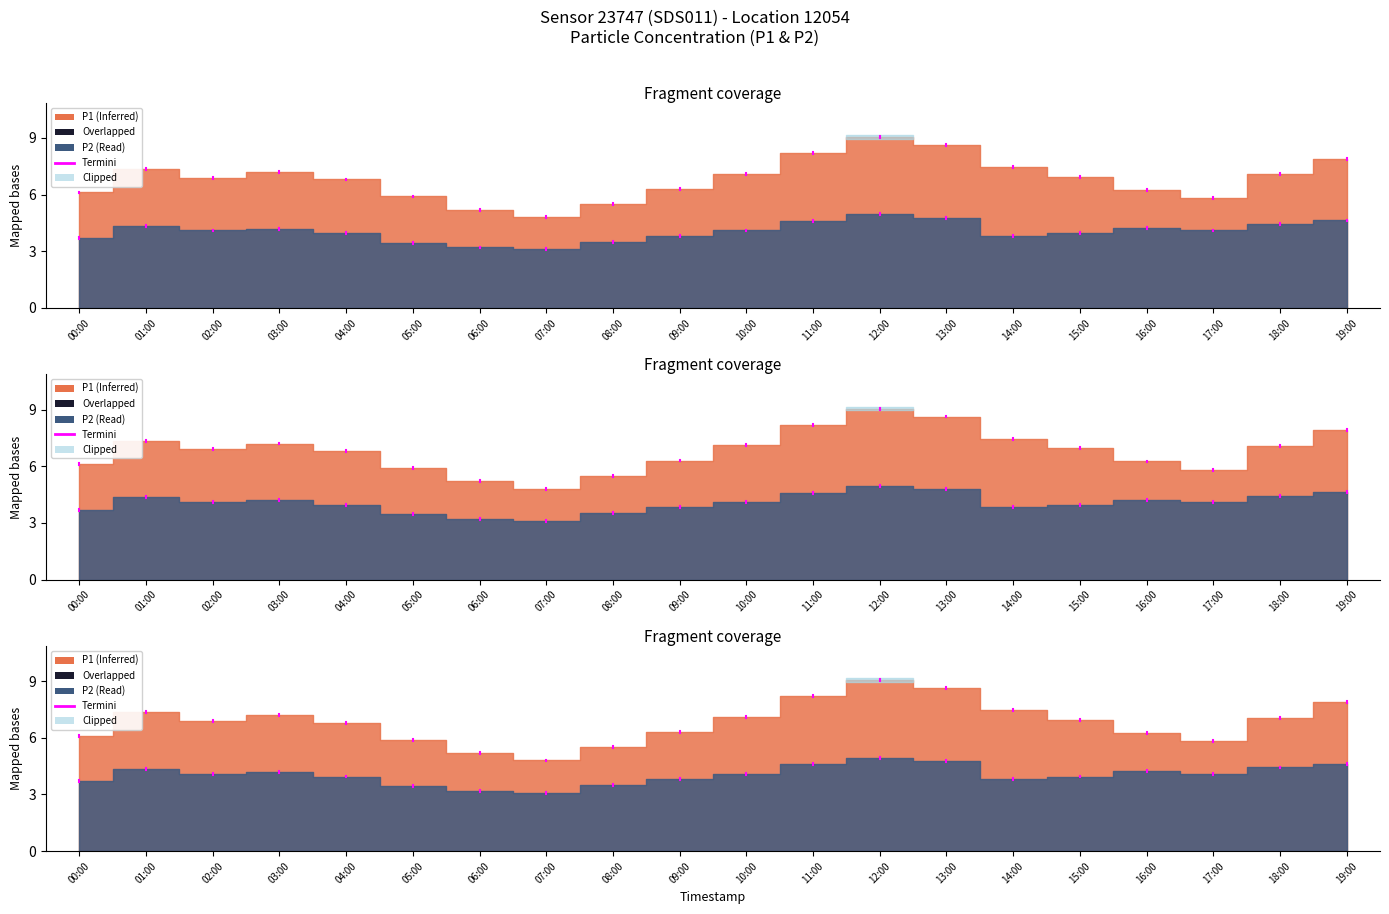

What is the value of the P2 point at the 2nd from the left?

4.3